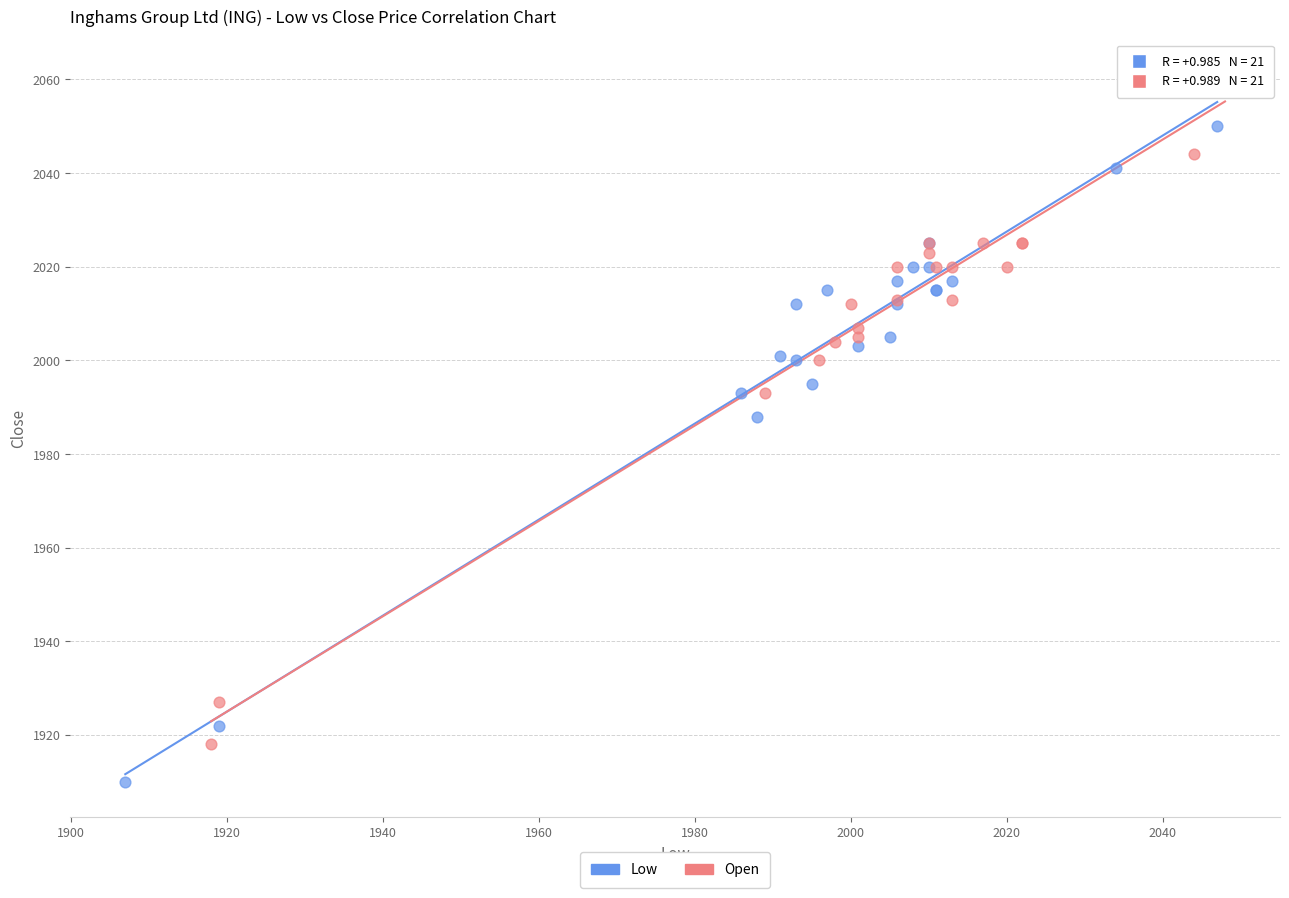

What are all the series names shown in the legend?

Low, Open